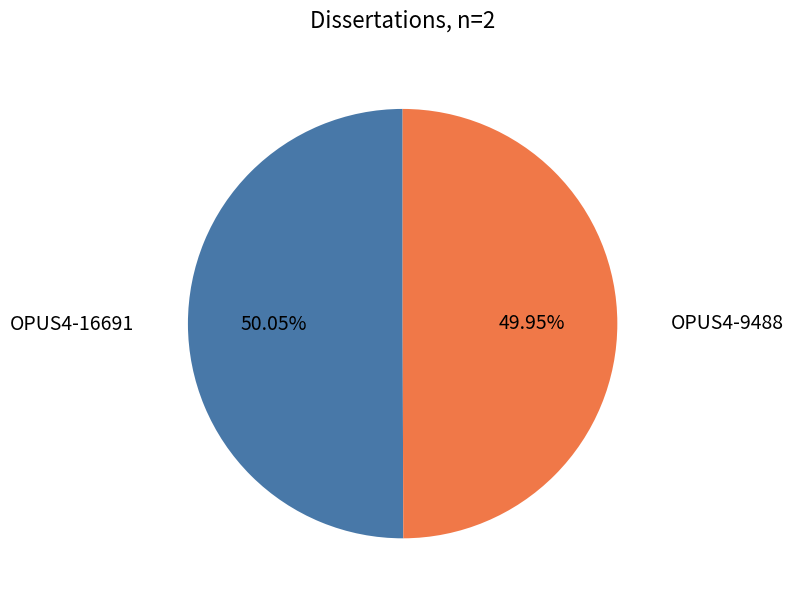

Is there any slice that represents more than half of the pie?

Yes